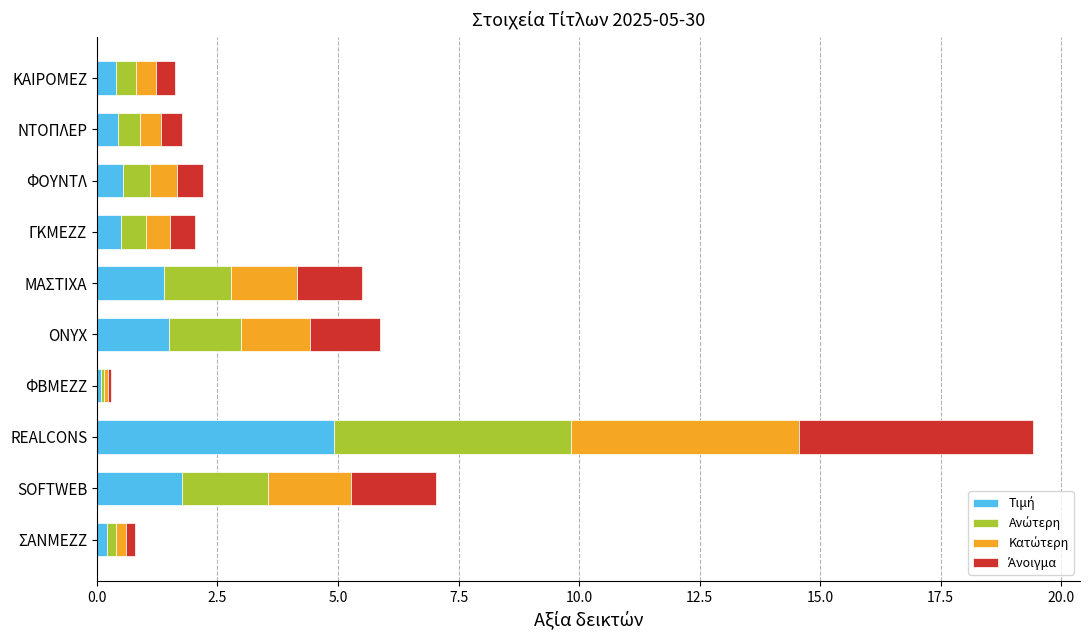

What is the total value across all series at SOFTWEB?

7.0